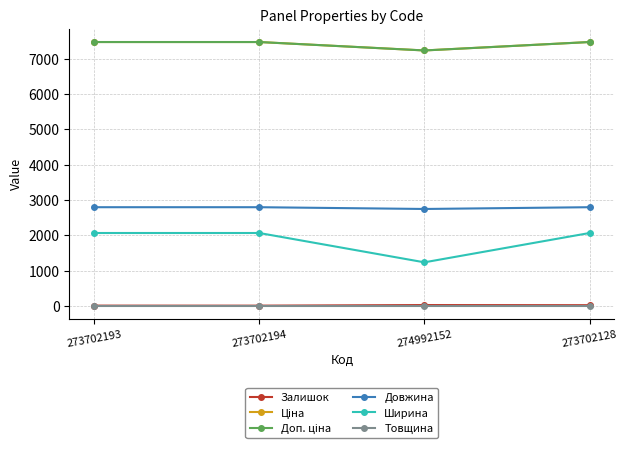

The Ціна series shows 9646.8 at 274992152. True or false?

False